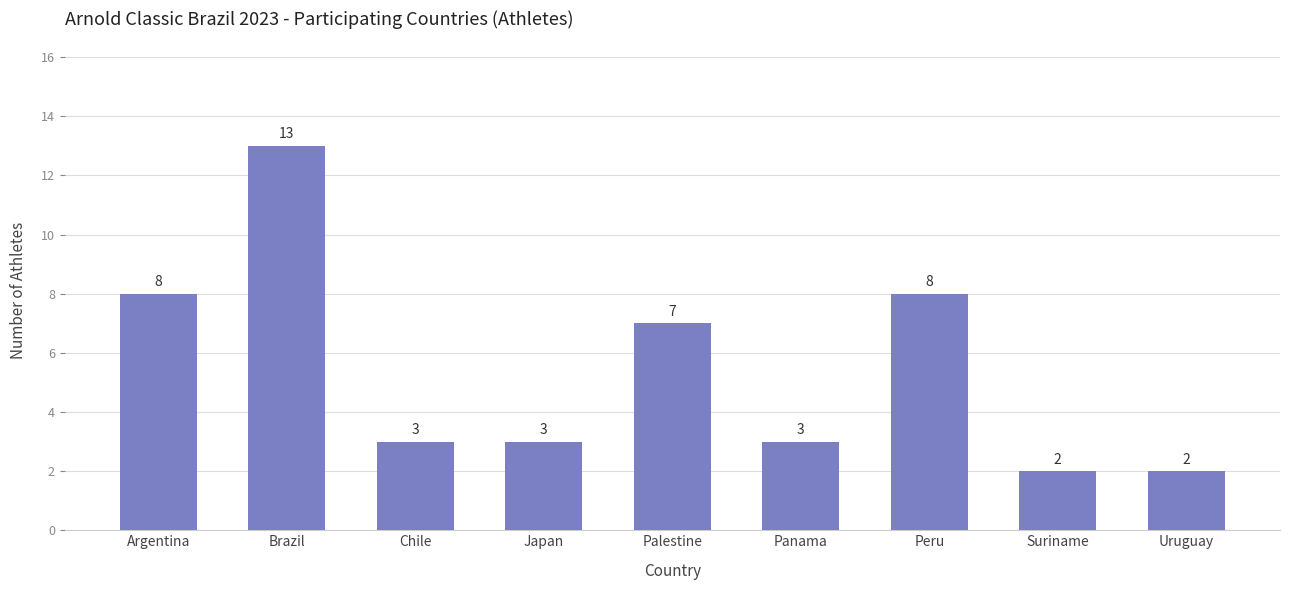

Which label corresponds to the largest value in the chart?

Brazil